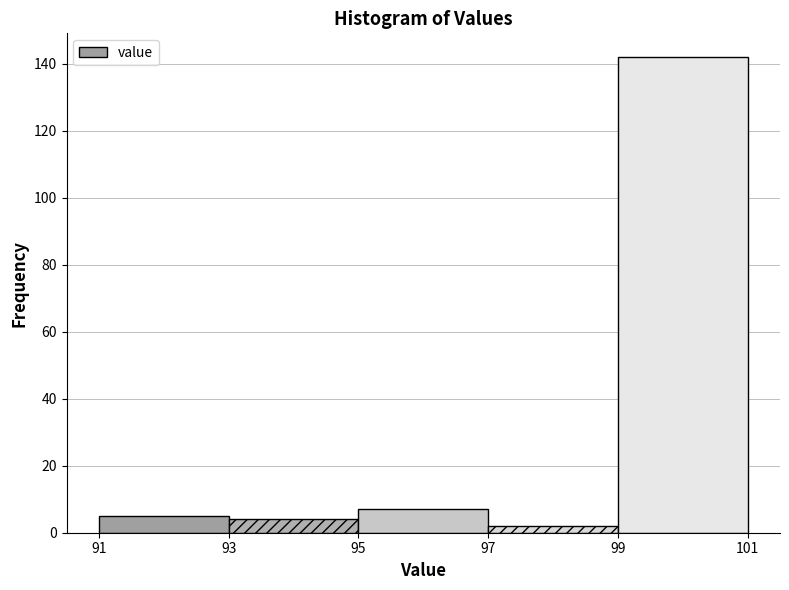

Reading left to right, transcribe this chart: for each bar, give the range it covers on the x-axis and its height. The values are not printed on the chart, so give them approximately, as read against the axis.

91 to 93: 6
93 to 95: 4
95 to 97: 8
97 to 99: 2
99 to 101: 142